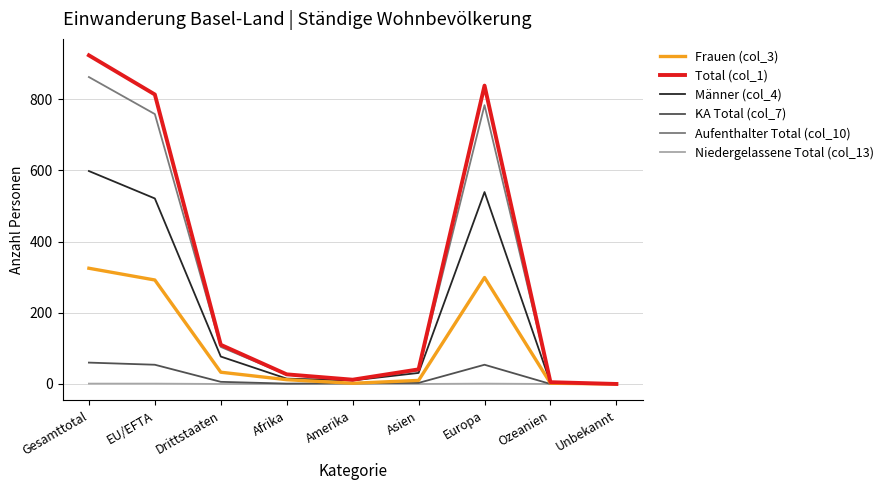

What is the sum of the Niedergelassene Total (col_13) values at Afrika and EU/EFTA?

1